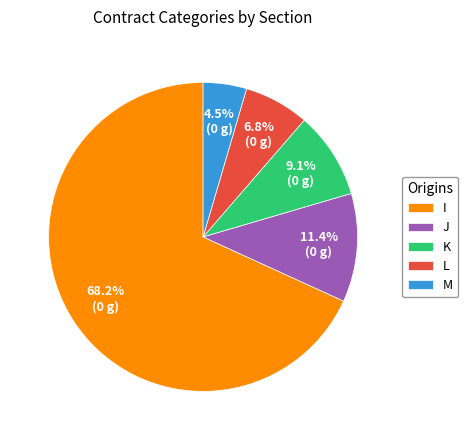

Approximately how many times larger is the value at J compared to I?

0.2